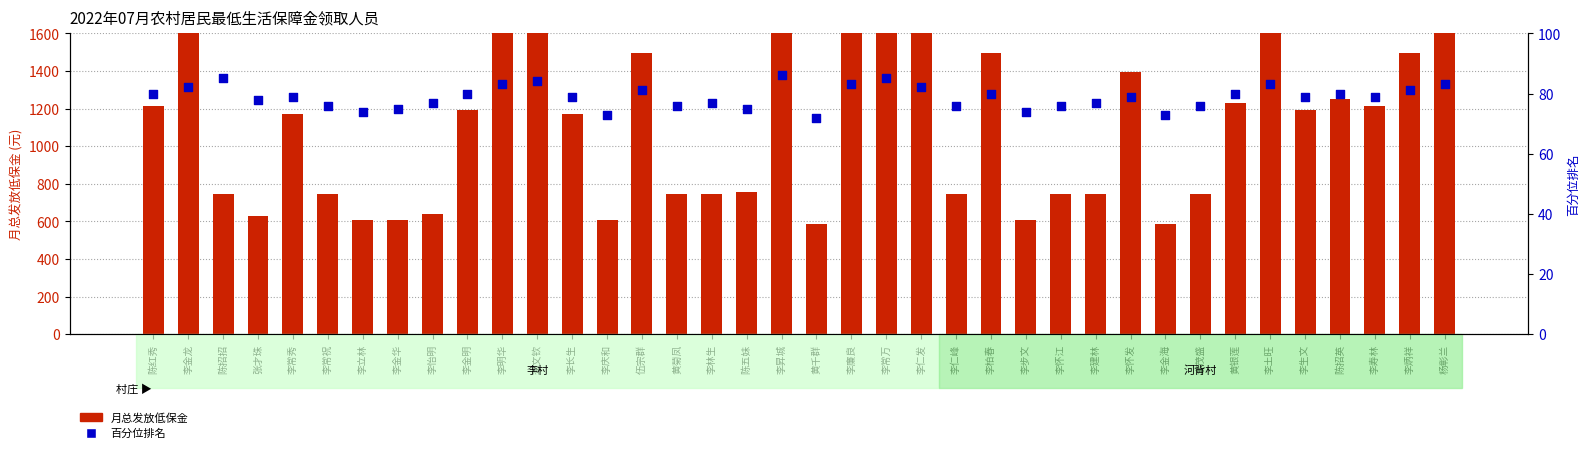

At which category is the sum across all series the highest?

李昇城